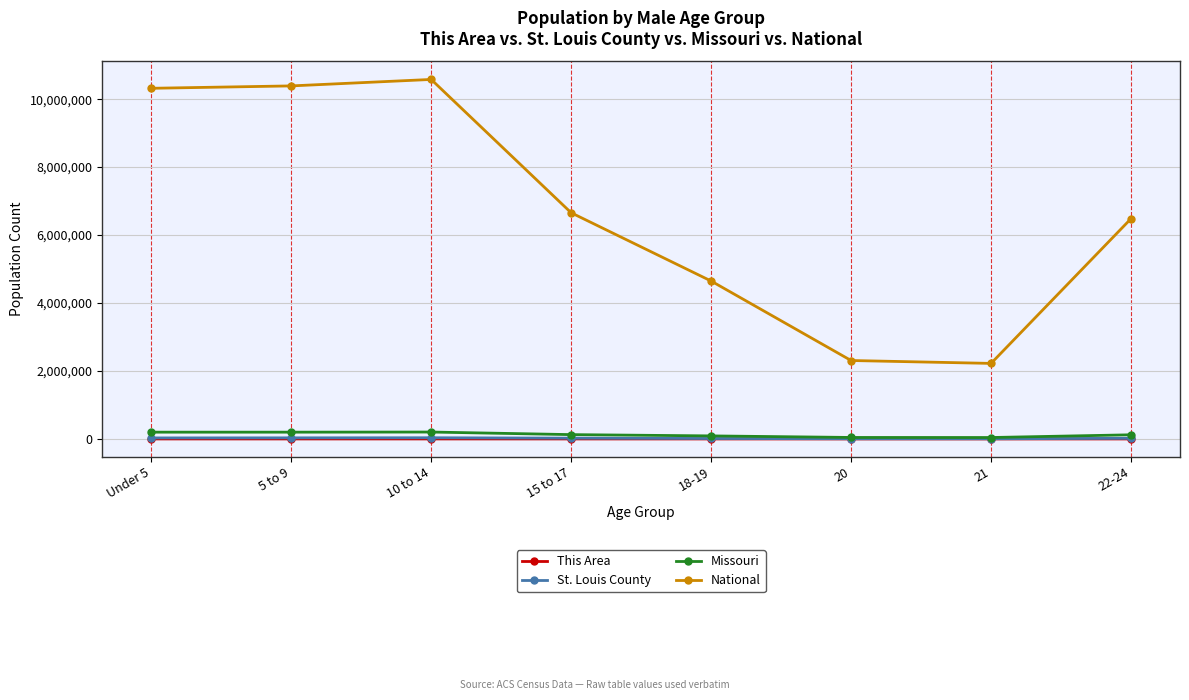

What are all the series names shown in the legend?

This Area, St. Louis County, Missouri, National